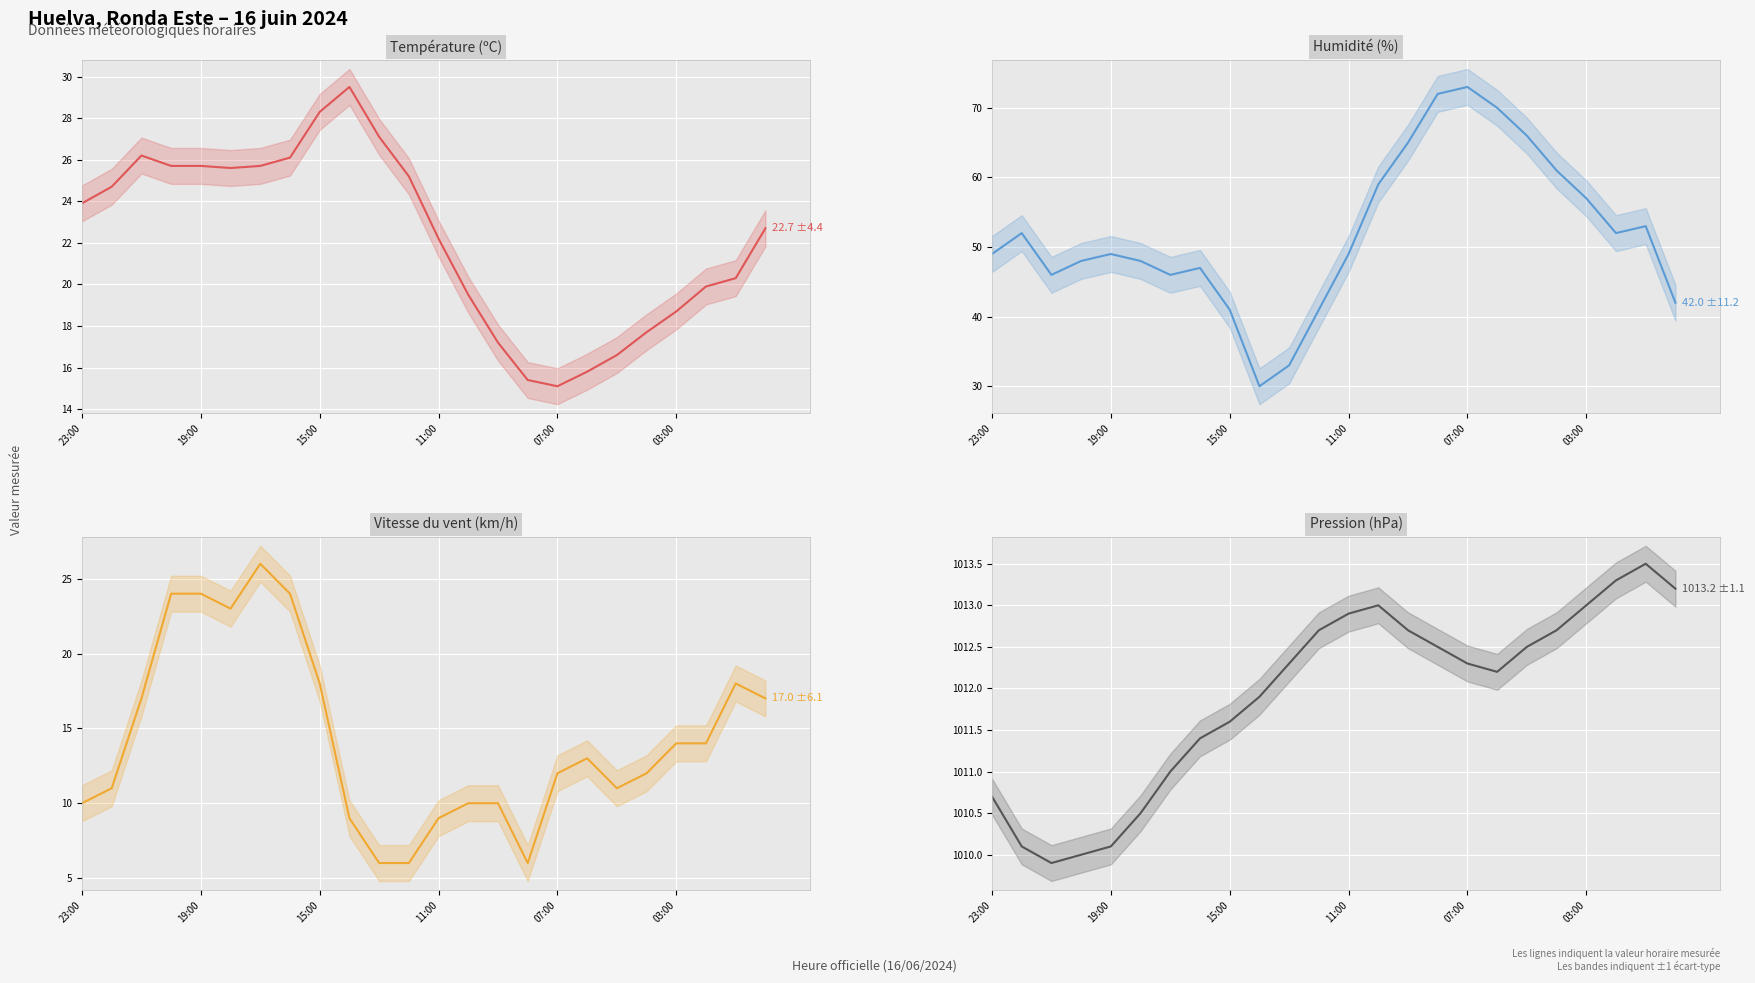

What is the lowest value of the Température (ºC) series?

15.1